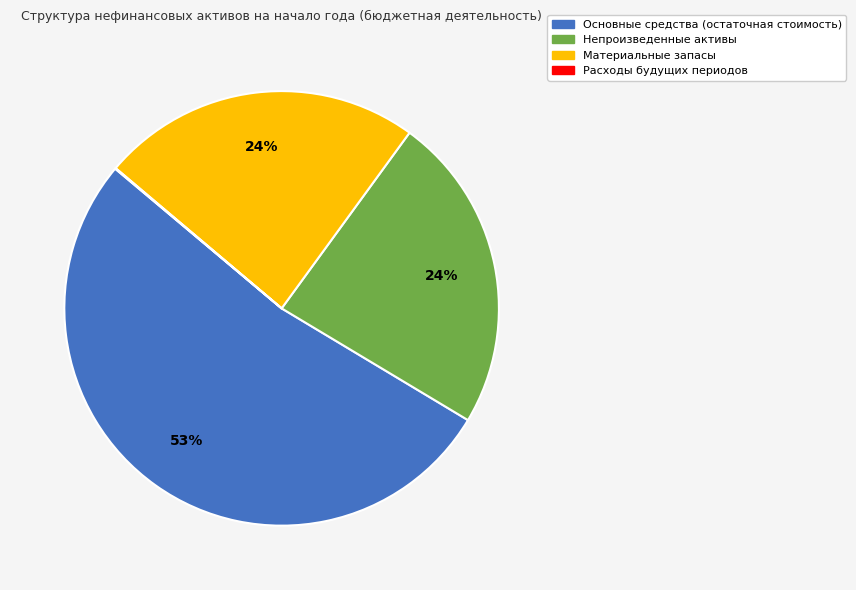

What is the ratio of the value at Материальные запасы to the value at Основные средства (остаточная стоимость)?

0.5